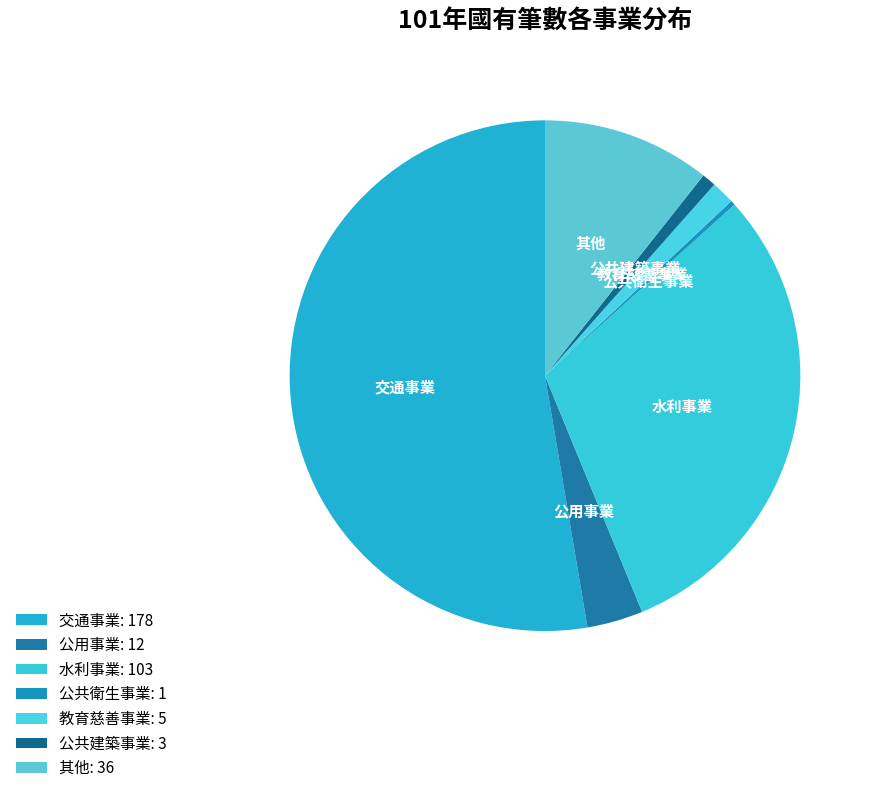

To the nearest percent, what percentage of the pie is 公共建築事業?

1%